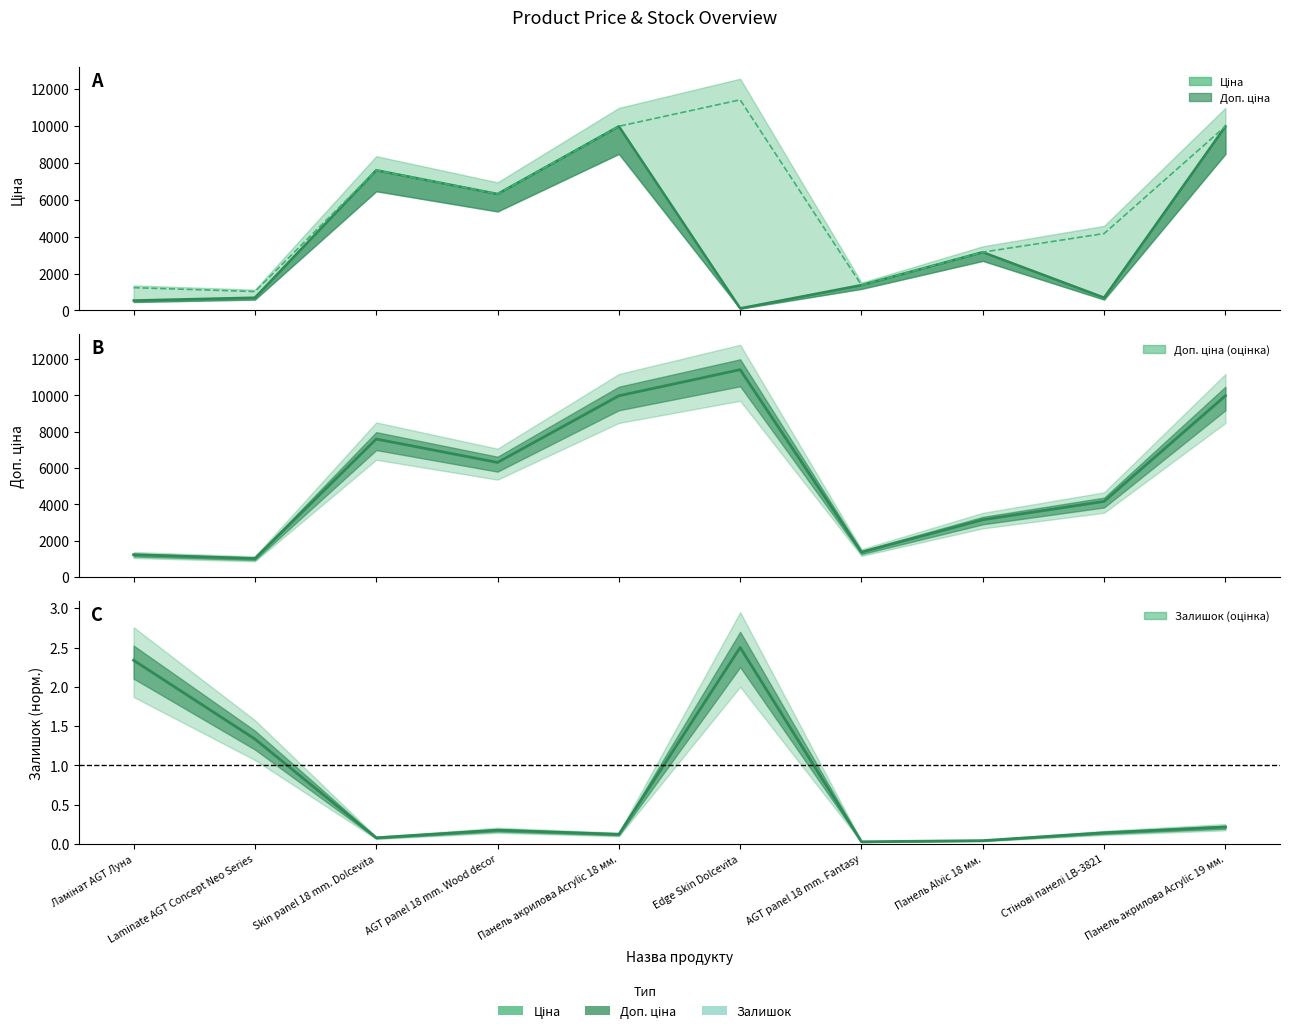

Is it true that Залишок equals 0.1 at Стінові панелі LB-3821?

False